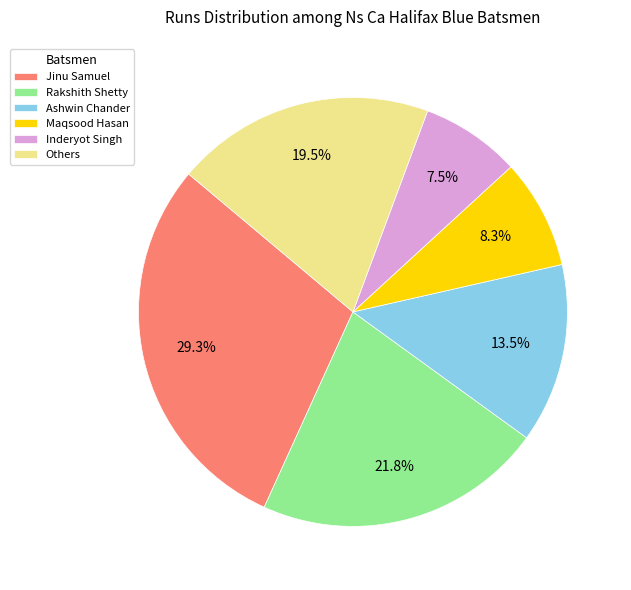

Which category has the smallest portion of the pie?

Inderyot Singh